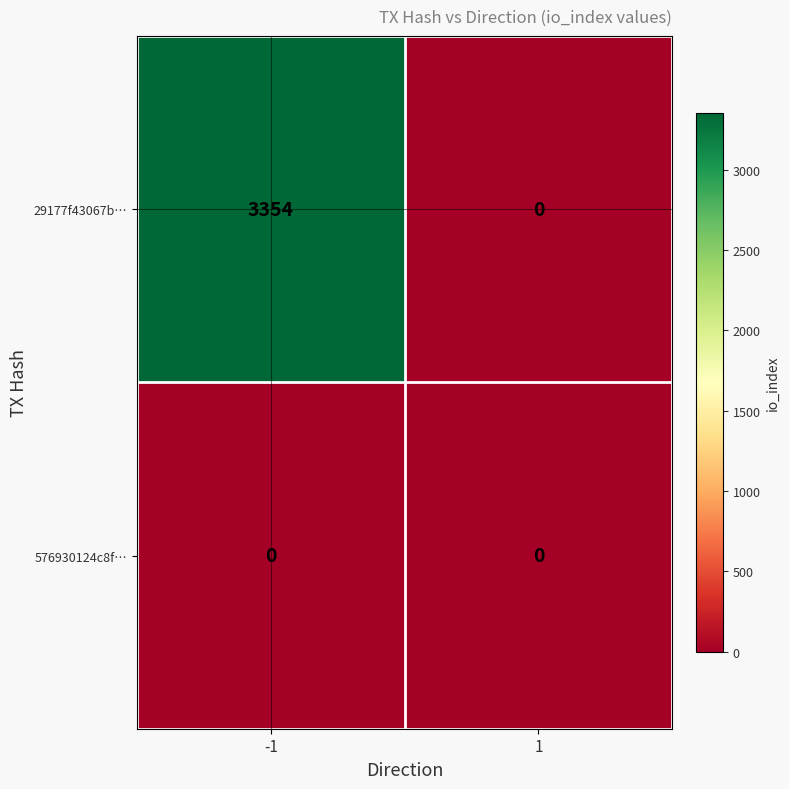

Count the number of data series in this chart.

2